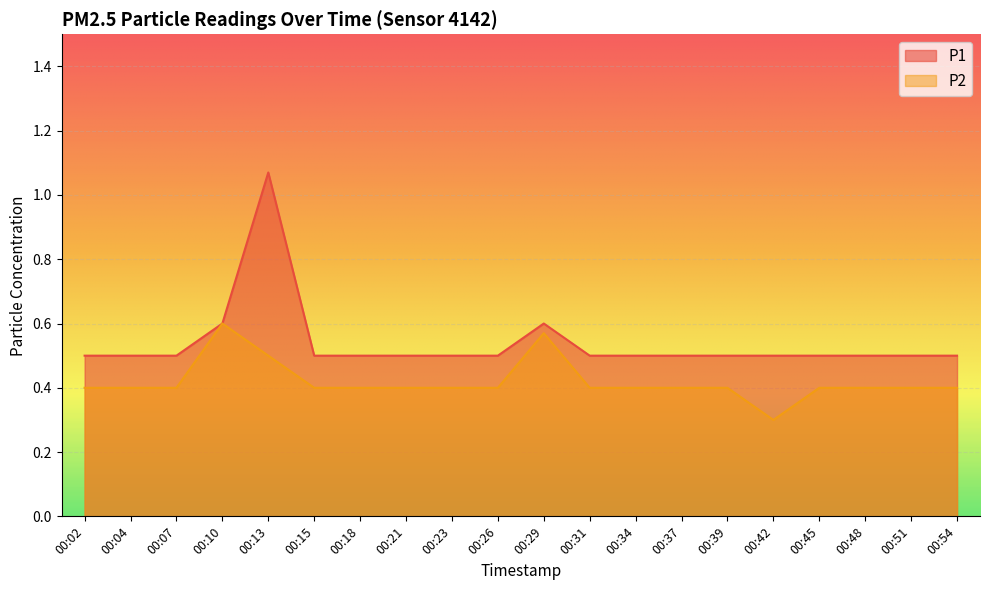

The P1 series shows 0.5 at 00:45. True or false?

True